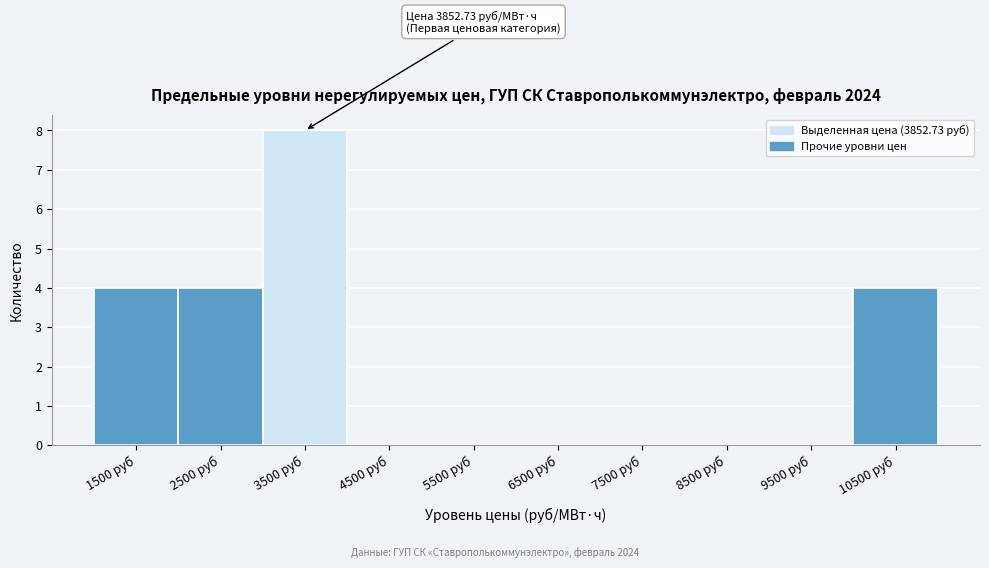

Reading left to right, transcribe all the data shown in this chart.

1500 руб=4	2500 руб=4	3500 руб=8	4500 руб=0	5500 руб=0	6500 руб=0	7500 руб=0	8500 руб=0	9500 руб=0	10500 руб=4